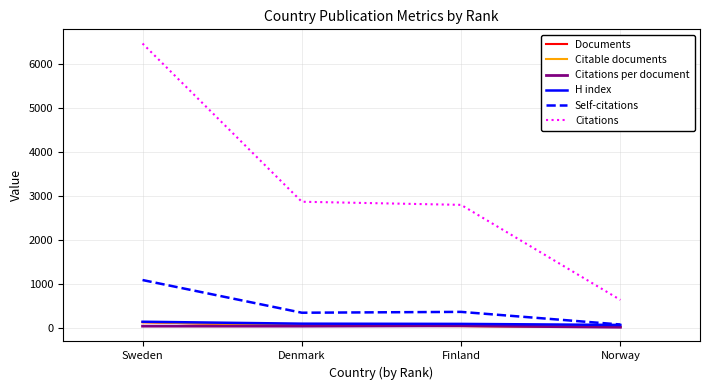

Which label corresponds to the largest value in the chart?

Sweden